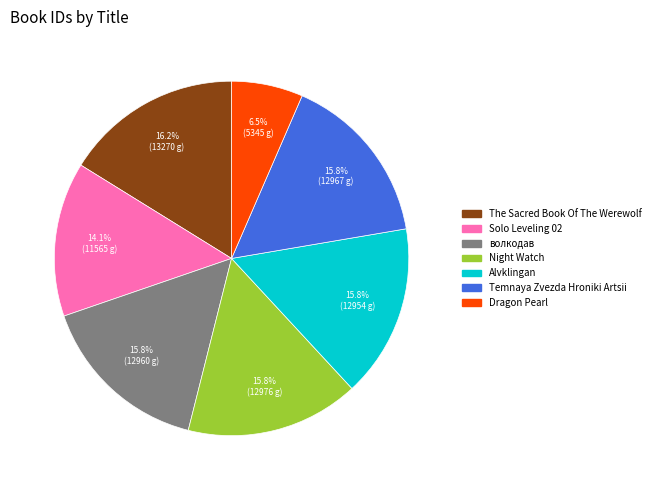

How many slices are in this pie chart?

7